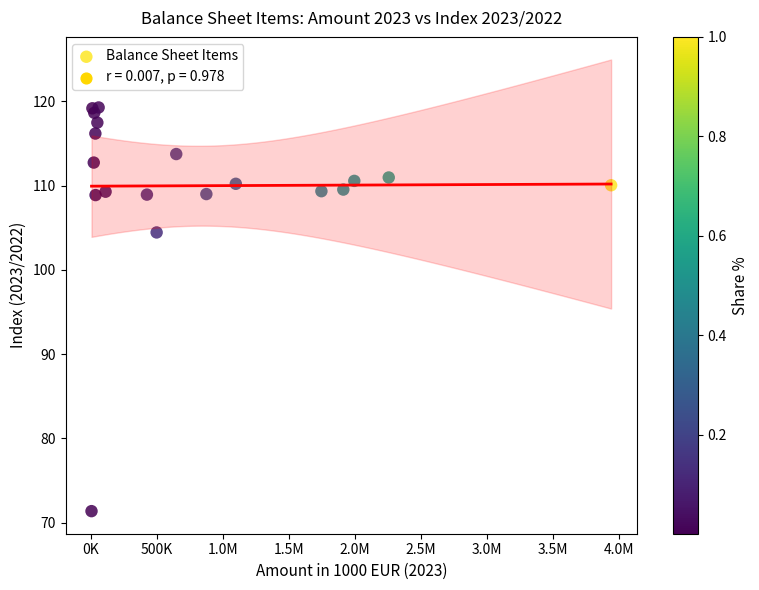

What Y value in the scatter plot is closest to 95?

104.4